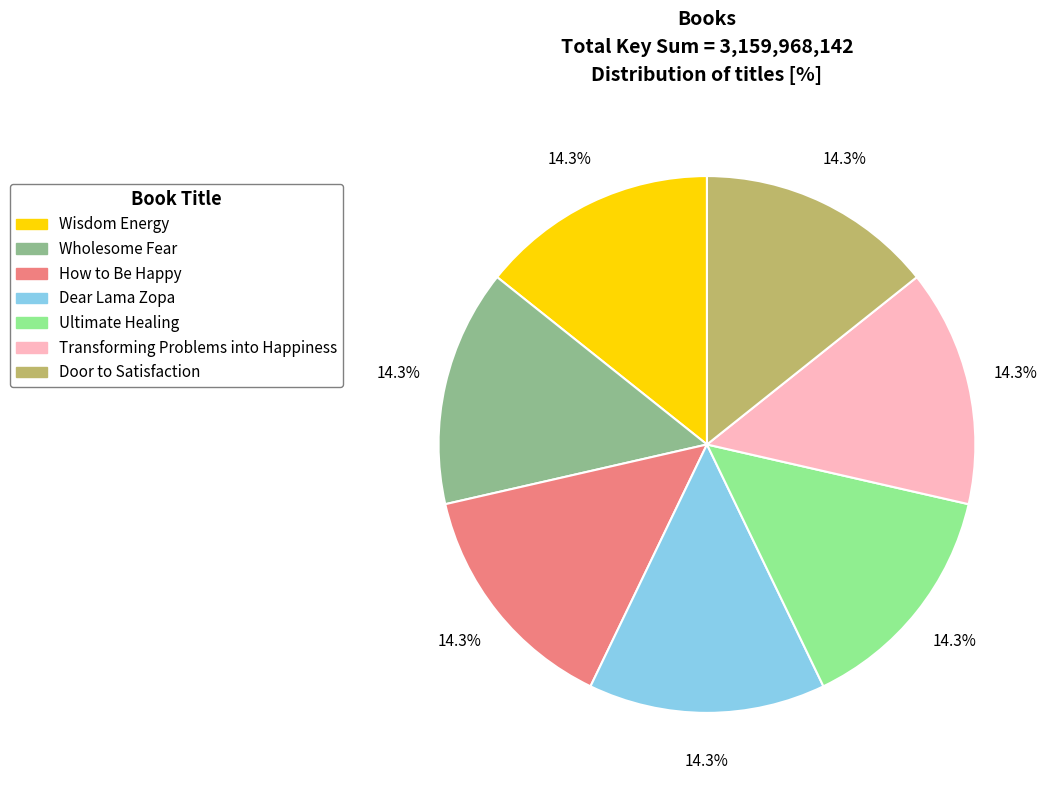

What percentage do Dear Lama Zopa and Door to Satisfaction together represent?

28.6%